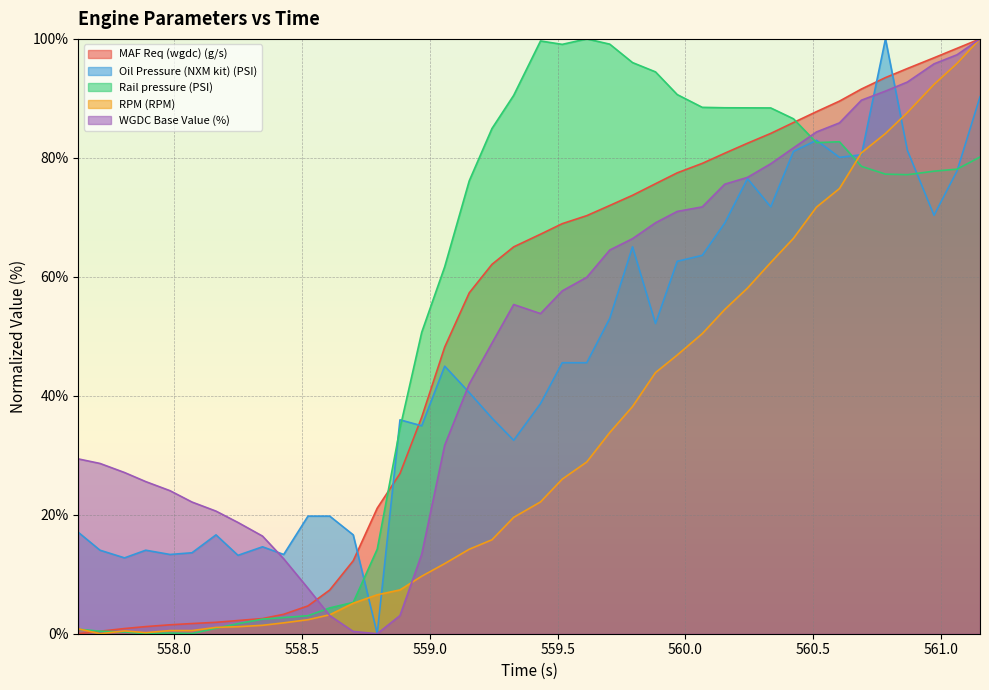

True or false: WGDC Base Value (%) and Oil Pressure (NXM kit) (PSI) intersect in this chart.

True